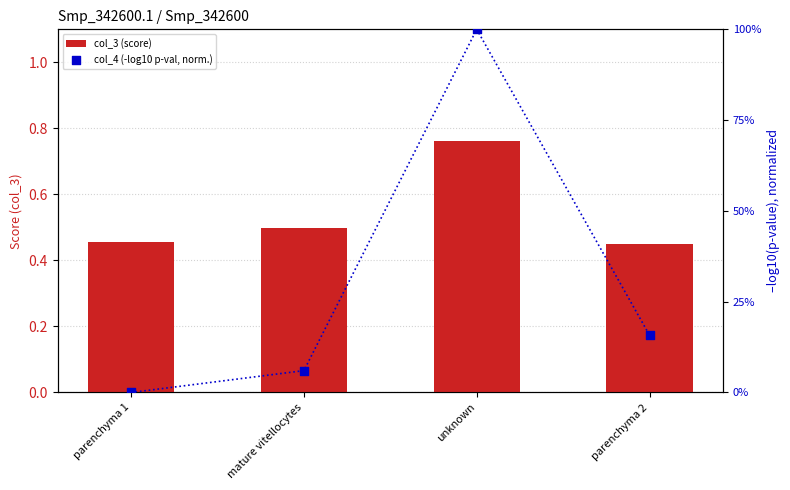

What are all the series names shown in the legend?

col_3 (score), col_4 (-log10 p-val, norm.)